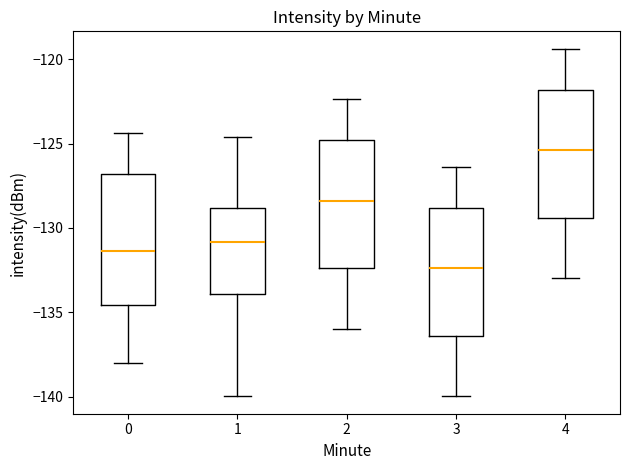

Where is the upper edge of the box at x = 2 on the y-axis? The values are not printed on the chart, so give them approximately, as read against the axis.

-125.0